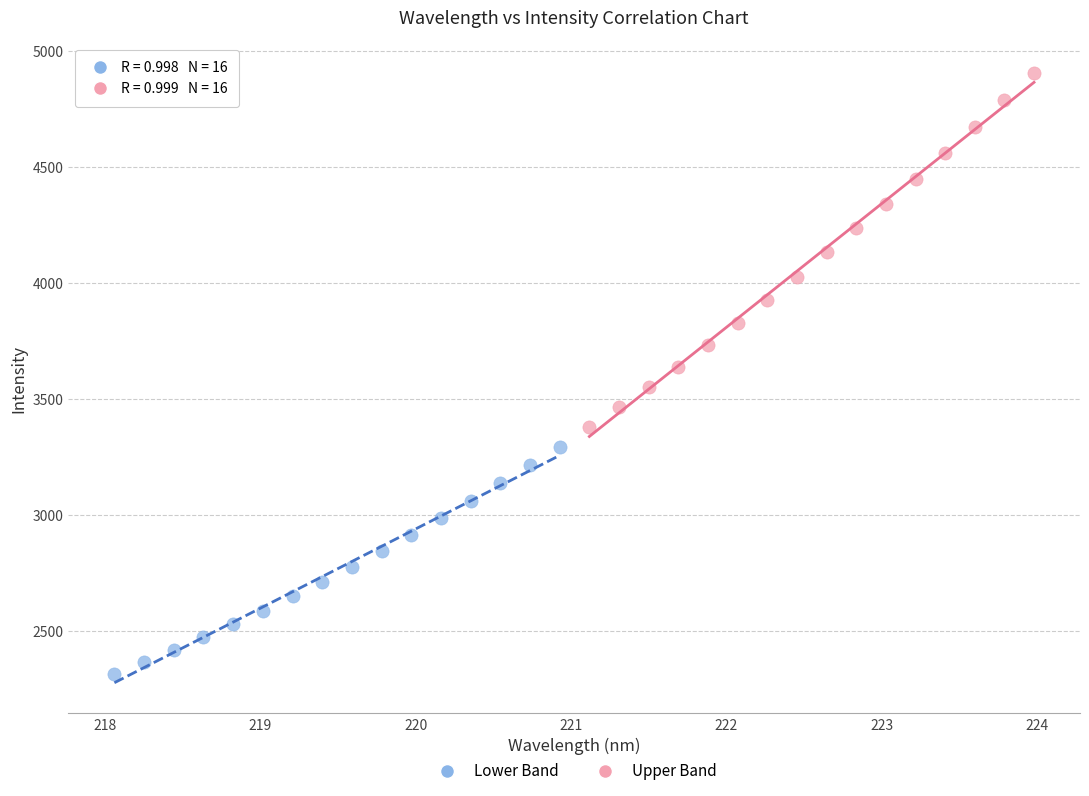

Which series contains the lowest Y value?

Lower Band